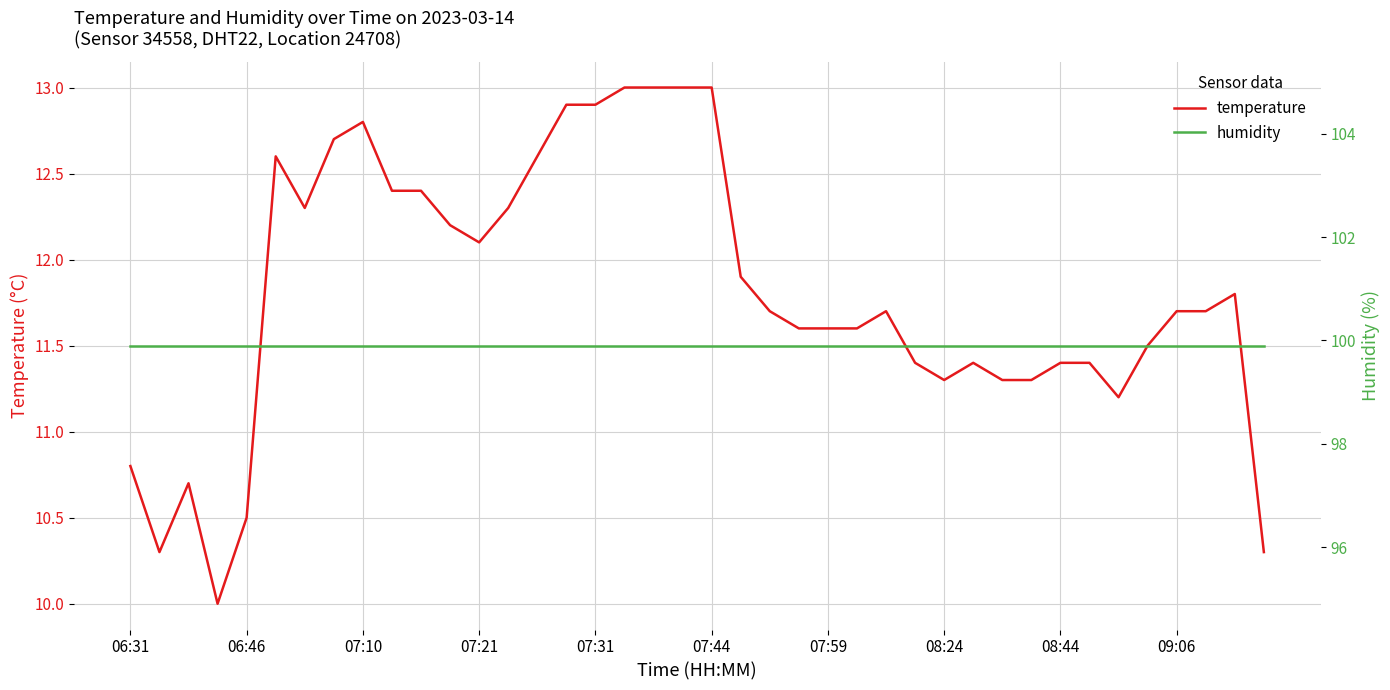

What is the lowest value of the temperature series?

10.0